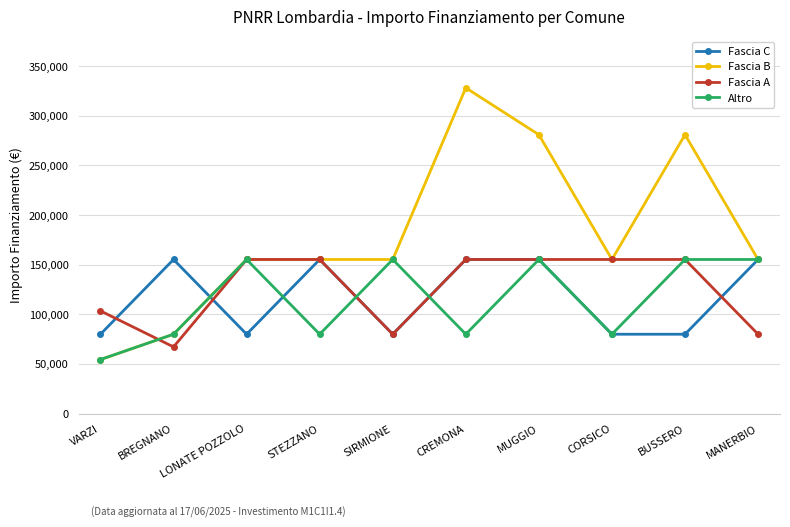

Which series has the largest total across all categories?

Fascia B